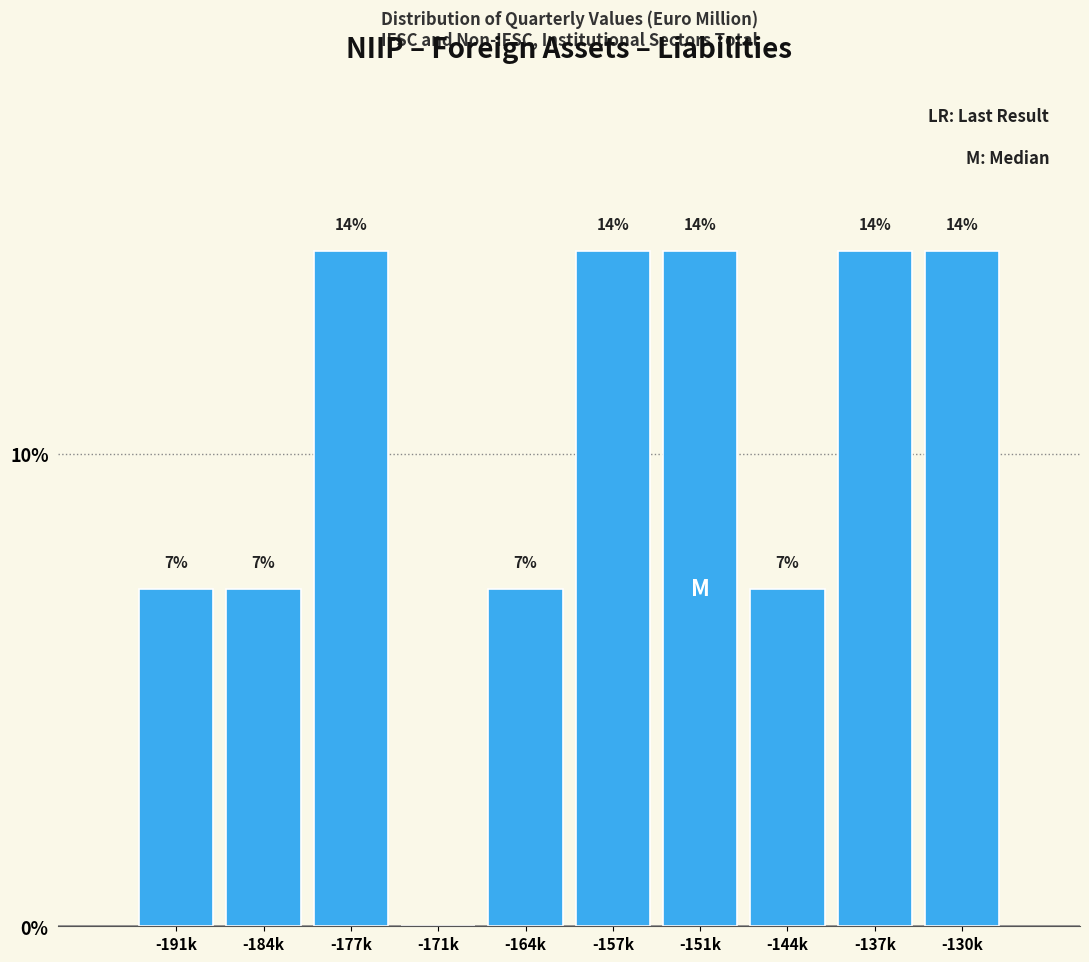

Are the bars horizontal?

No